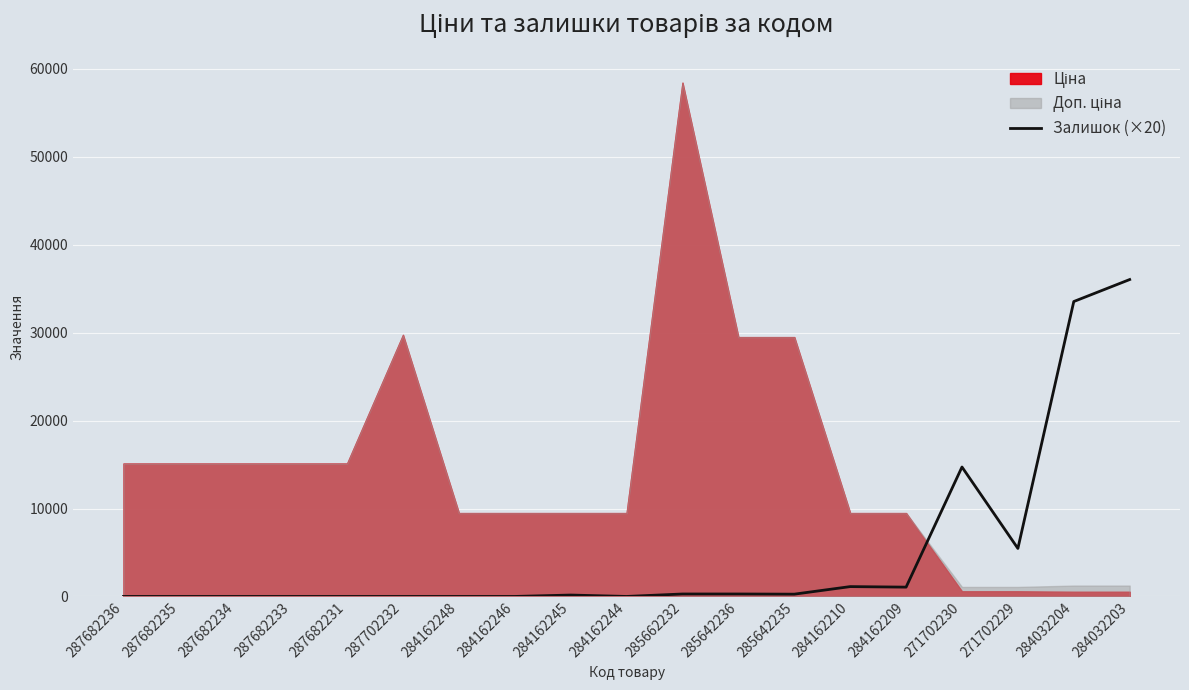

What is the difference between the second highest and minimum values?

33540